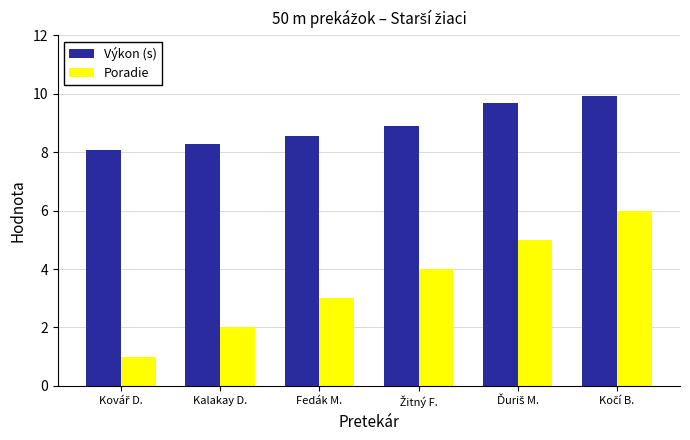

True or false: Výkon (s) has a value of 13.3 at Kalakay D..

False